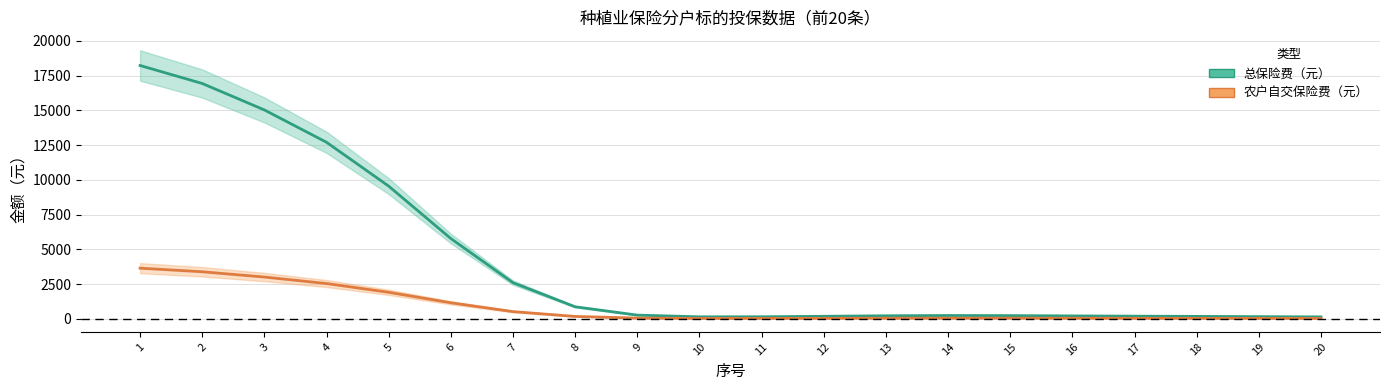

Reading left to right, extract all data points from this chart.

总保险费（元）: 1=18221.5	2=16928.0	3=15025.1	4=12698.8	5=9545.8	6=5775.7	7=2601.6	8=867.9	9=267.6	10=144.3	11=148.5	12=182.9	13=220.3	14=239.2	15=231.5	16=210.0	17=191.4	18=176.2	19=156.9	20=140.1
农户自交保险费（元）: 1=3644.3	2=3385.6	3=3005.0	4=2539.8	5=1909.2	6=1155.1	7=520.3	8=173.6	9=53.5	10=28.9	11=29.7	12=36.6	13=44.1	14=47.8	15=46.3	16=42.0	17=38.3	18=35.2	19=31.4	20=28.0